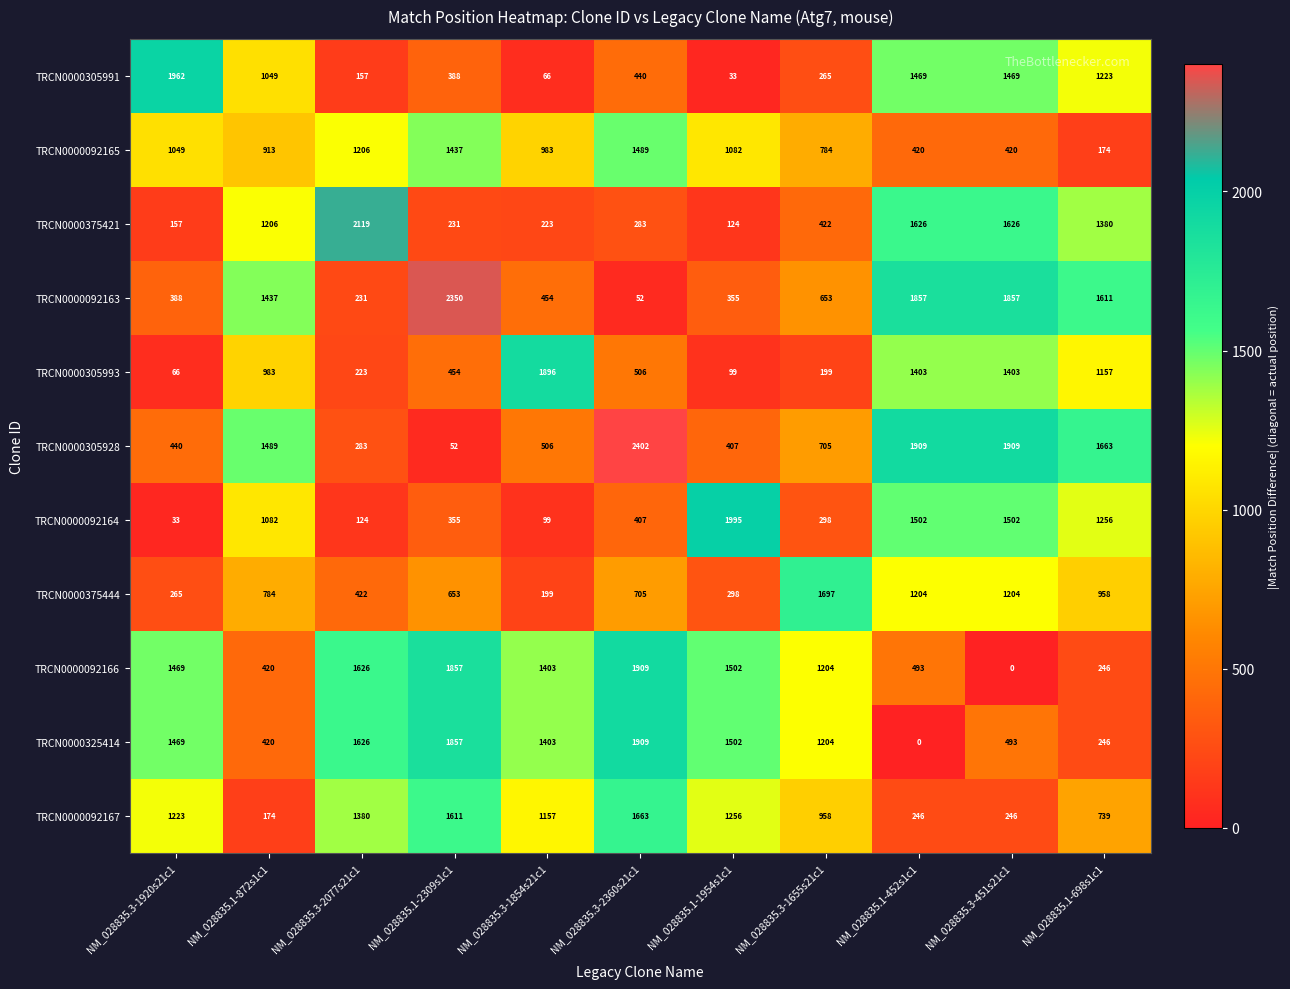

What is the maximum value shown in the chart?

2402